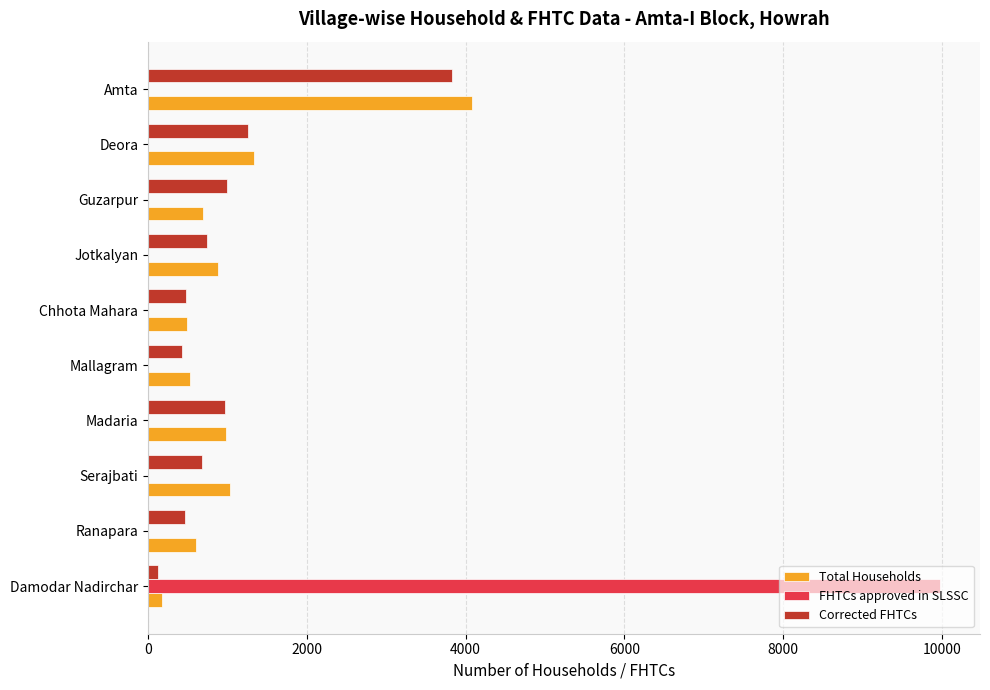

What is the sum of the Corrected FHTCs values at Amta and Deora?

5079